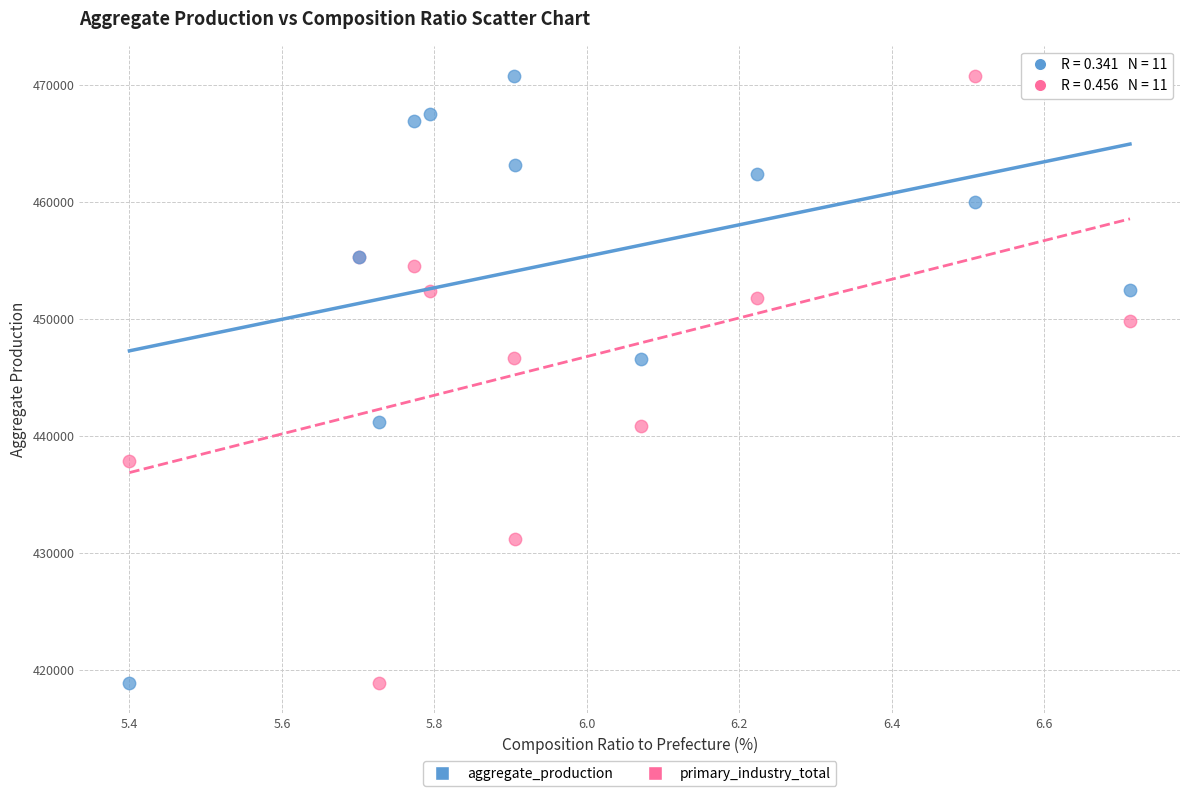

What is the X range (max minus min) for the scatter plot?

1.3